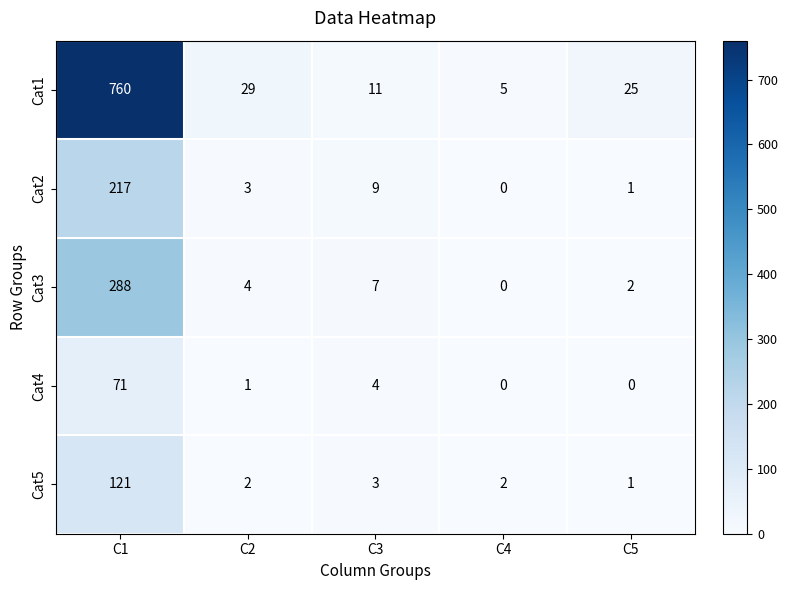

How many categories are shown in the chart?

5